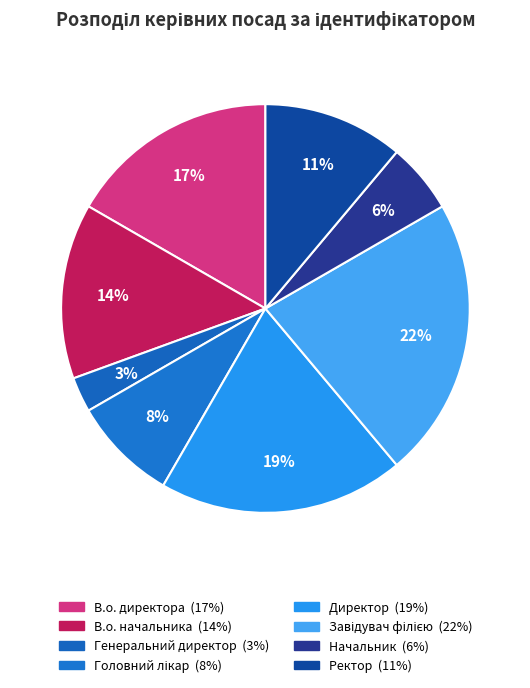

Which has a higher value, Генеральний директор or Начальник?

Начальник